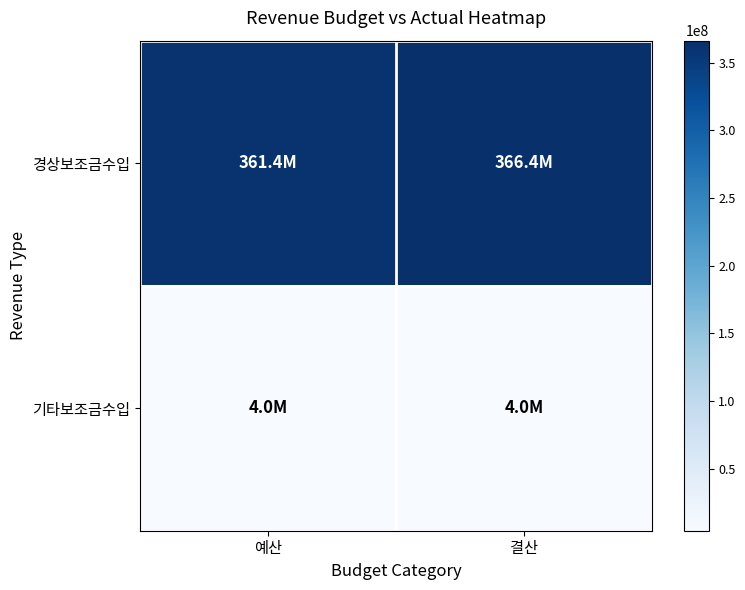

Rank the series by their maximum value, from highest to lowest.

경상보조금수입, 기타보조금수입